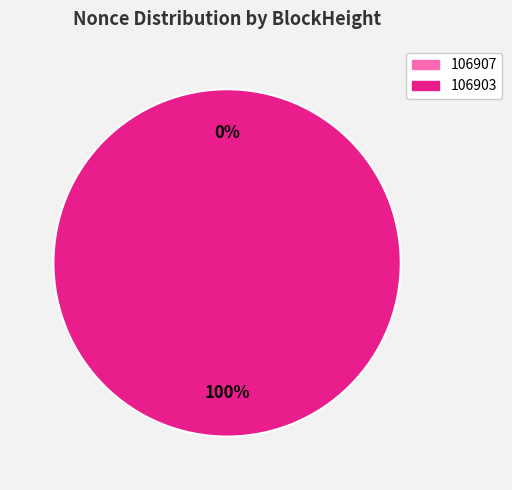

What is the largest slice in the pie chart?

106903